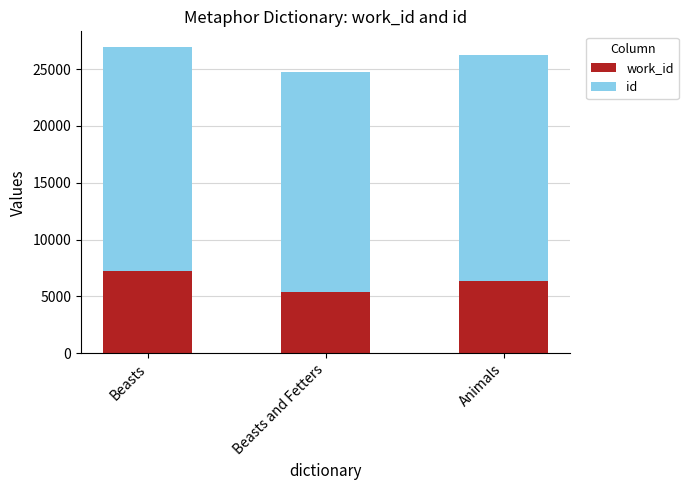

What is the total value across all series at Beasts and Fetters?

24784